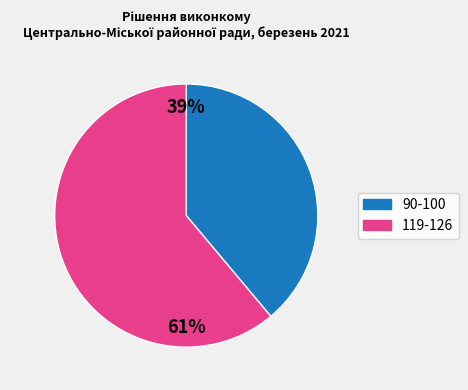

Combined, do 90-100 and 119-126 account for over 50%?

Yes